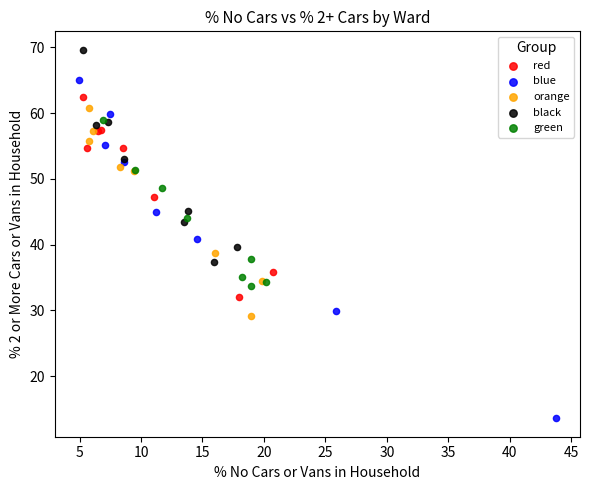

What are all the series names shown in the legend?

red, blue, orange, black, green